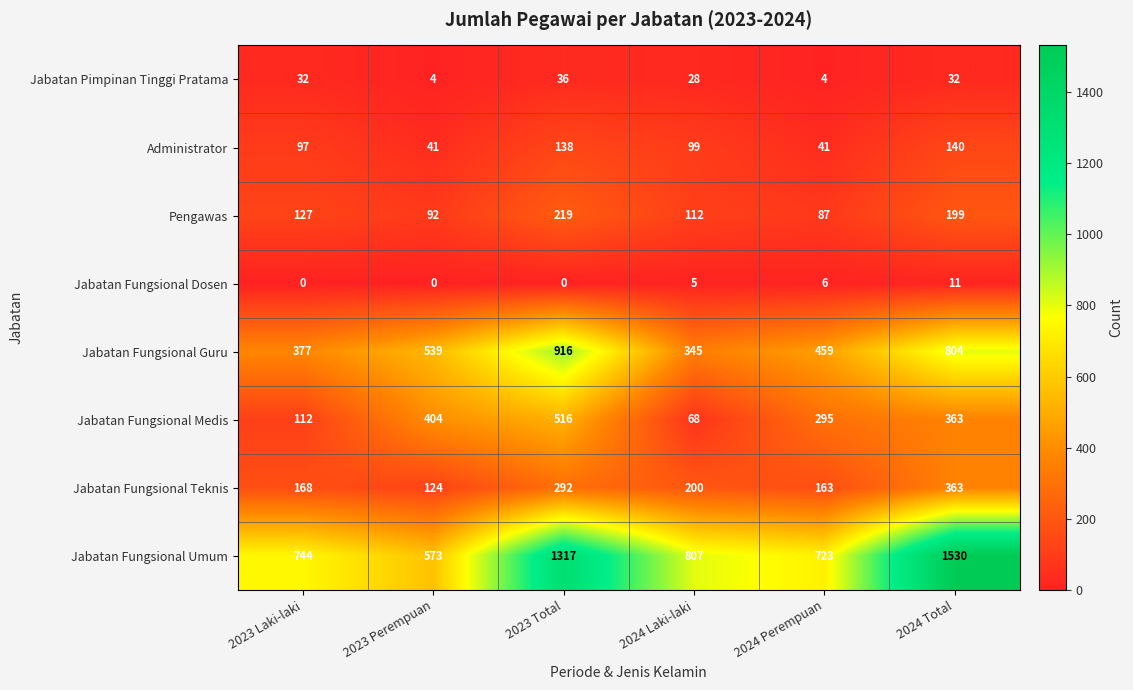

What is the sum of the Jabatan Fungsional Dosen values at 2024 Perempuan and 2023 Total?

6